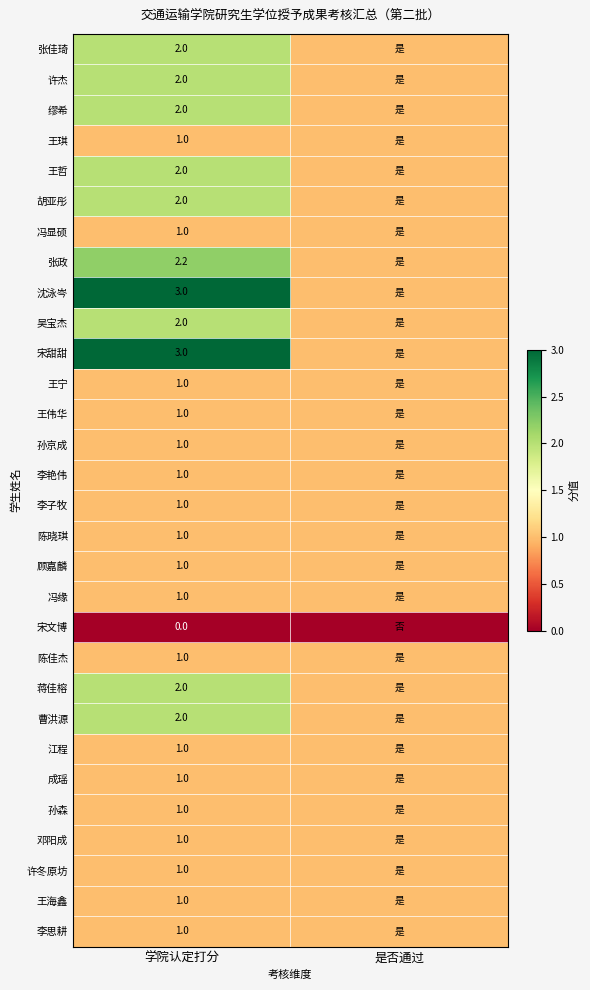

Is it true that 缪希 equals 0.6 at 学院认定打分?

False